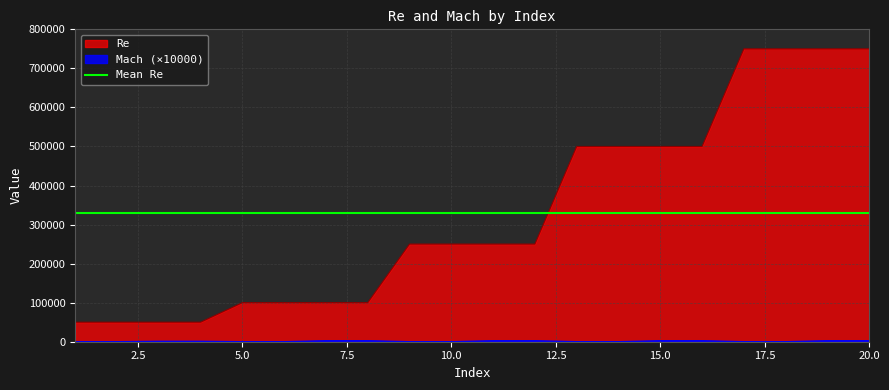

What is the maximum value for Re?

750000